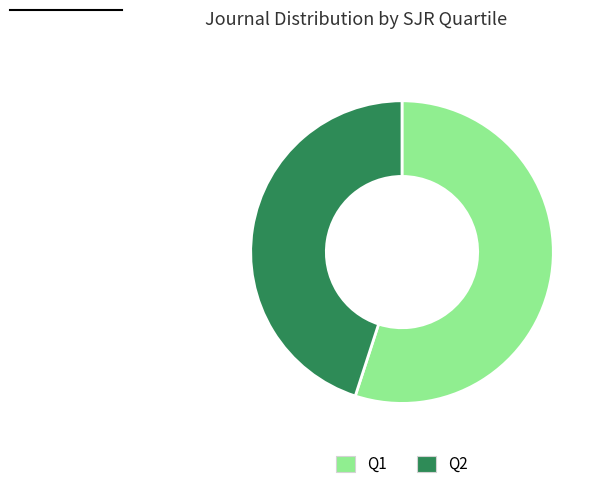

The Q1 slice represents 55% of the pie. True or false?

True